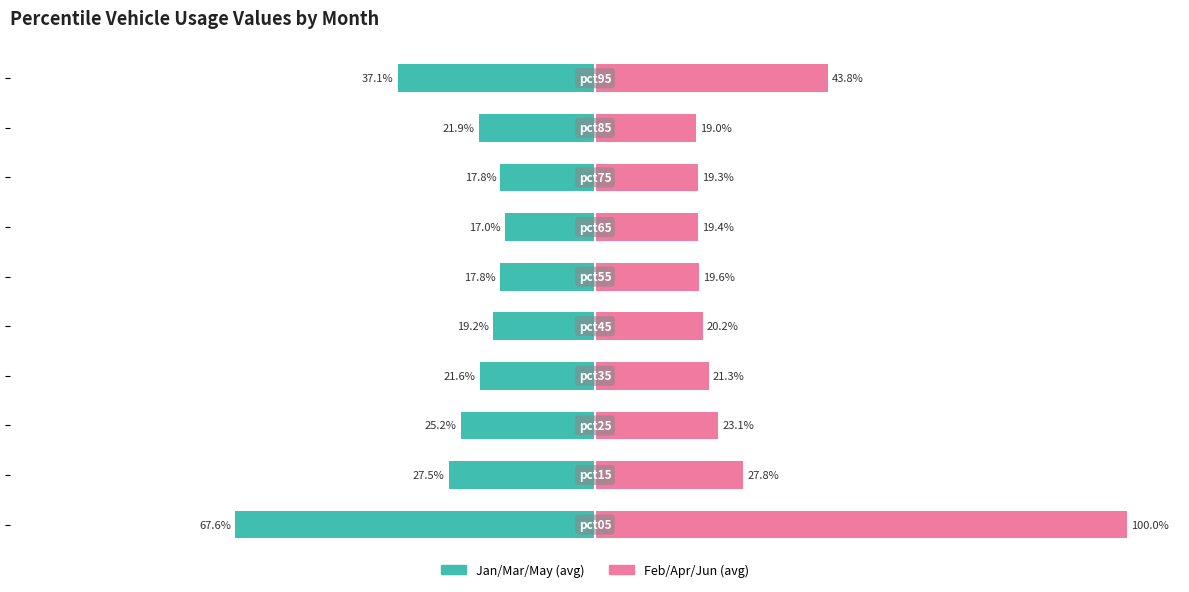

Which series has the widest spread of values?

Feb/Apr/Jun avg